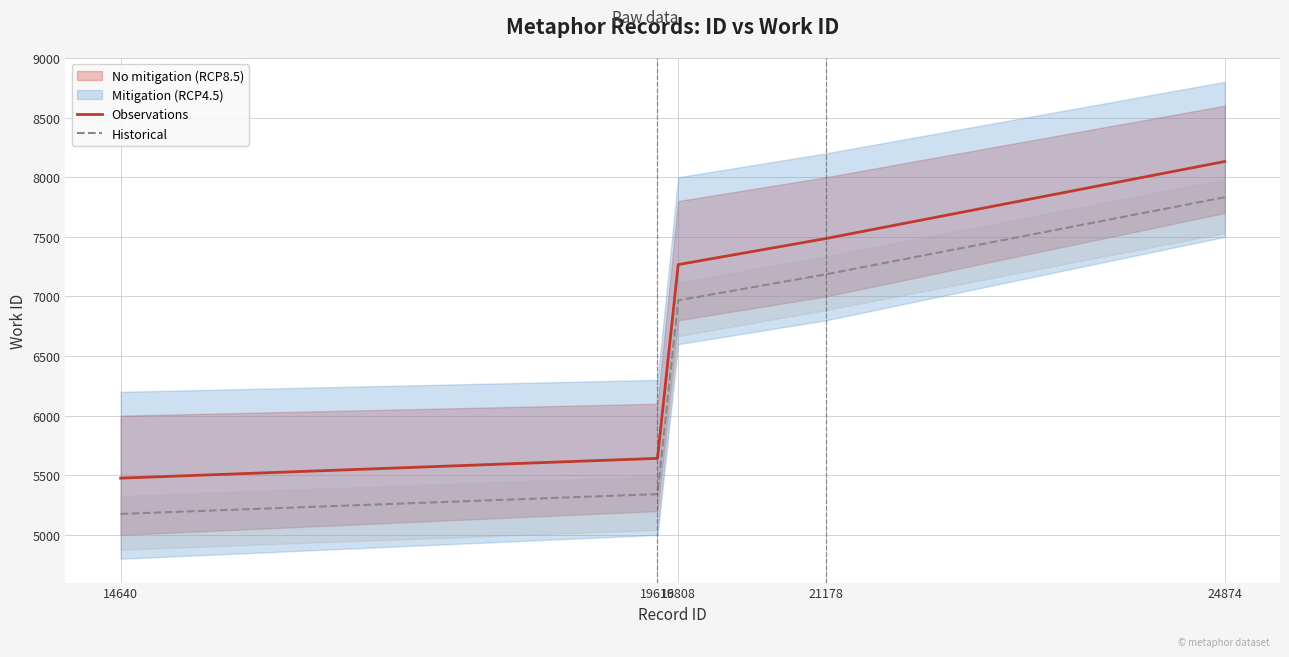

True or false: Observations and Historical intersect in this chart.

False